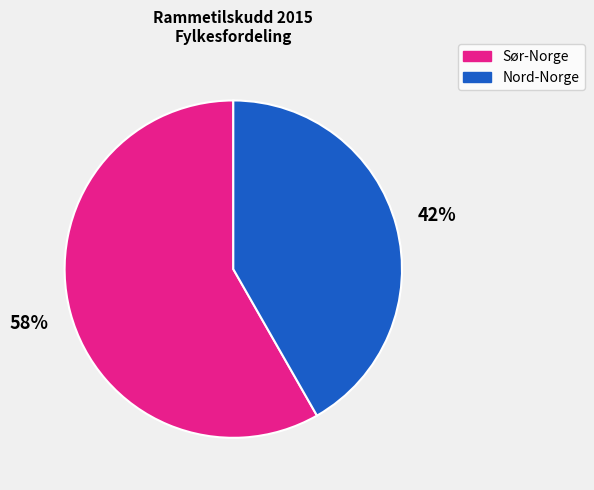

Is there any slice that represents more than half of the pie?

Yes